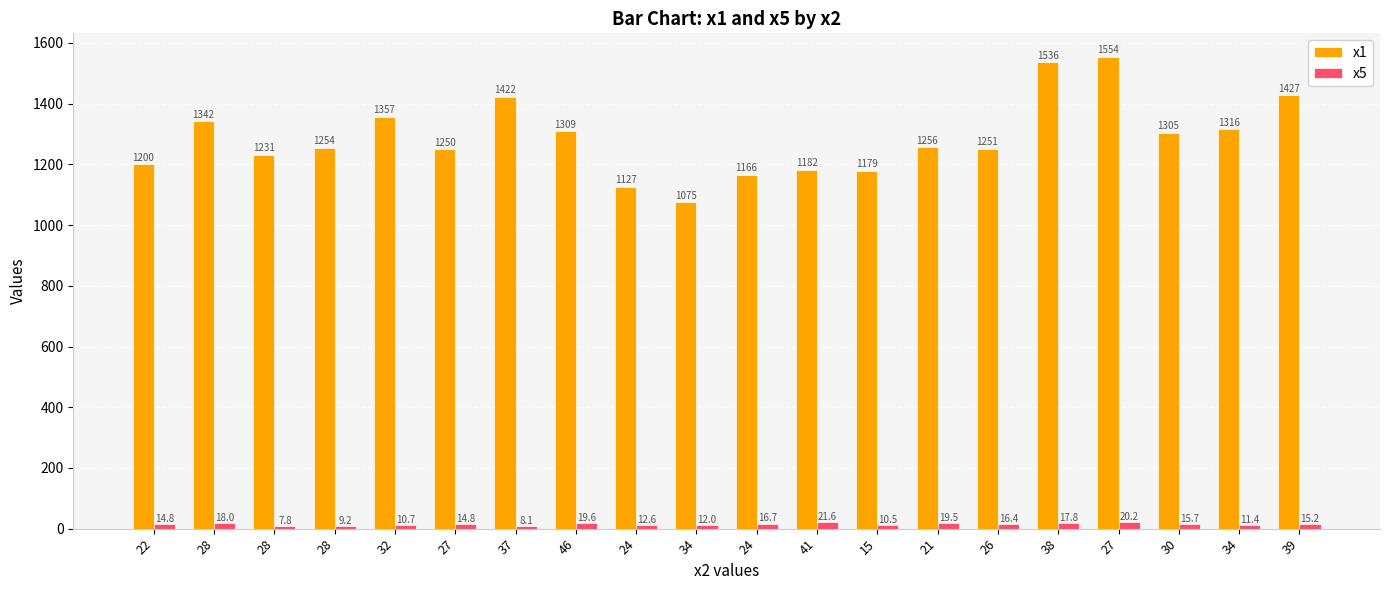

Which category has the highest value in the x1 series?

27